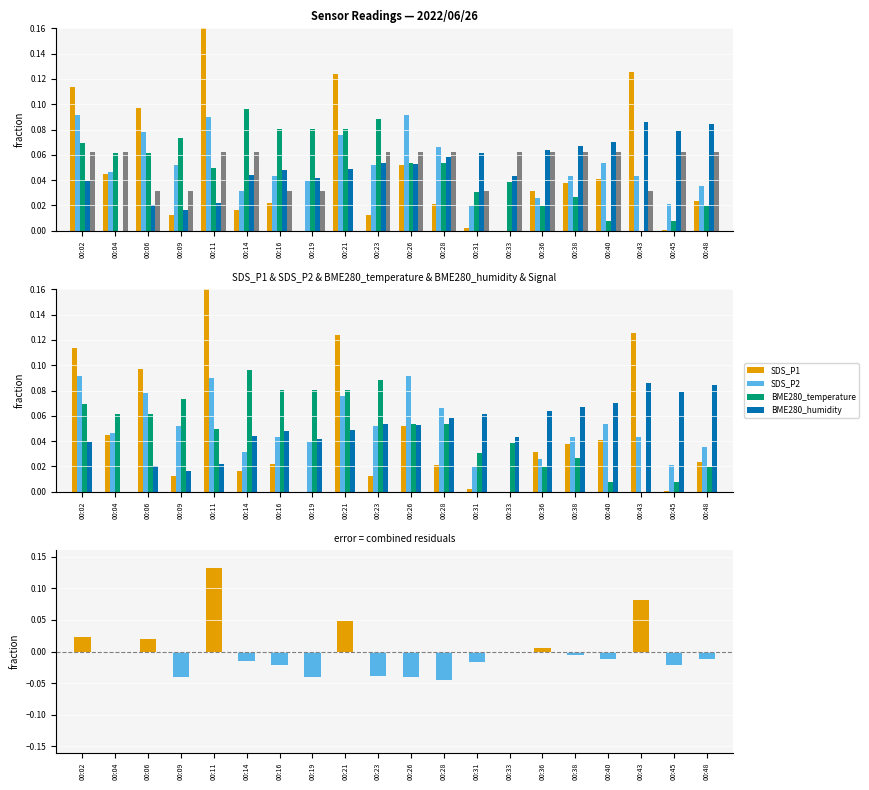

Reading left to right, extract all data points from this chart.

SDS_P1: 00:02=0.1	00:04=0.0	00:06=0.1	00:09=0.0	00:11=0.2	00:14=0.0	00:16=0.0	00:19=0.0	00:21=0.1	00:23=0.0	00:26=0.1	00:28=0.0	00:31=0.0	00:33=0.0	00:36=0.0	00:38=0.0	00:40=0.0	00:43=0.1	00:45=0.0	00:48=0.0
SDS_P2: 00:02=0.1	00:04=0.0	00:06=0.1	00:09=0.1	00:11=0.1	00:14=0.0	00:16=0.0	00:19=0.0	00:21=0.1	00:23=0.1	00:26=0.1	00:28=0.1	00:31=0.0	00:33=0.0	00:36=0.0	00:38=0.0	00:40=0.1	00:43=0.0	00:45=0.0	00:48=0.0
BME280_temperature: 00:02=0.1	00:04=0.1	00:06=0.1	00:09=0.1	00:11=0.0	00:14=0.1	00:16=0.1	00:19=0.1	00:21=0.1	00:23=0.1	00:26=0.1	00:28=0.1	00:31=0.0	00:33=0.0	00:36=0.0	00:38=0.0	00:40=0.0	00:43=0.0	00:45=0.0	00:48=0.0
BME280_humidity: 00:02=0.0	00:04=0.0	00:06=0.0	00:09=0.0	00:11=0.0	00:14=0.0	00:16=0.0	00:19=0.0	00:21=0.0	00:23=0.1	00:26=0.1	00:28=0.1	00:31=0.1	00:33=0.0	00:36=0.1	00:38=0.1	00:40=0.1	00:43=0.1	00:45=0.1	00:48=0.1
Signal: 00:02=0.1	00:04=0.1	00:06=0.0	00:09=0.0	00:11=0.1	00:14=0.1	00:16=0.0	00:19=0.0	00:21=0.0	00:23=0.1	00:26=0.1	00:28=0.1	00:31=0.0	00:33=0.1	00:36=0.1	00:38=0.1	00:40=0.1	00:43=0.0	00:45=0.1	00:48=0.1
residual: 00:02=0.0	00:04=-0.0	00:06=0.0	00:09=-0.0	00:11=0.1	00:14=-0.0	00:16=-0.0	00:19=-0.0	00:21=0.0	00:23=-0.0	00:26=-0.0	00:28=-0.0	00:31=-0.0	00:33=0.0	00:36=0.0	00:38=-0.0	00:40=-0.0	00:43=0.1	00:45=-0.0	00:48=-0.0